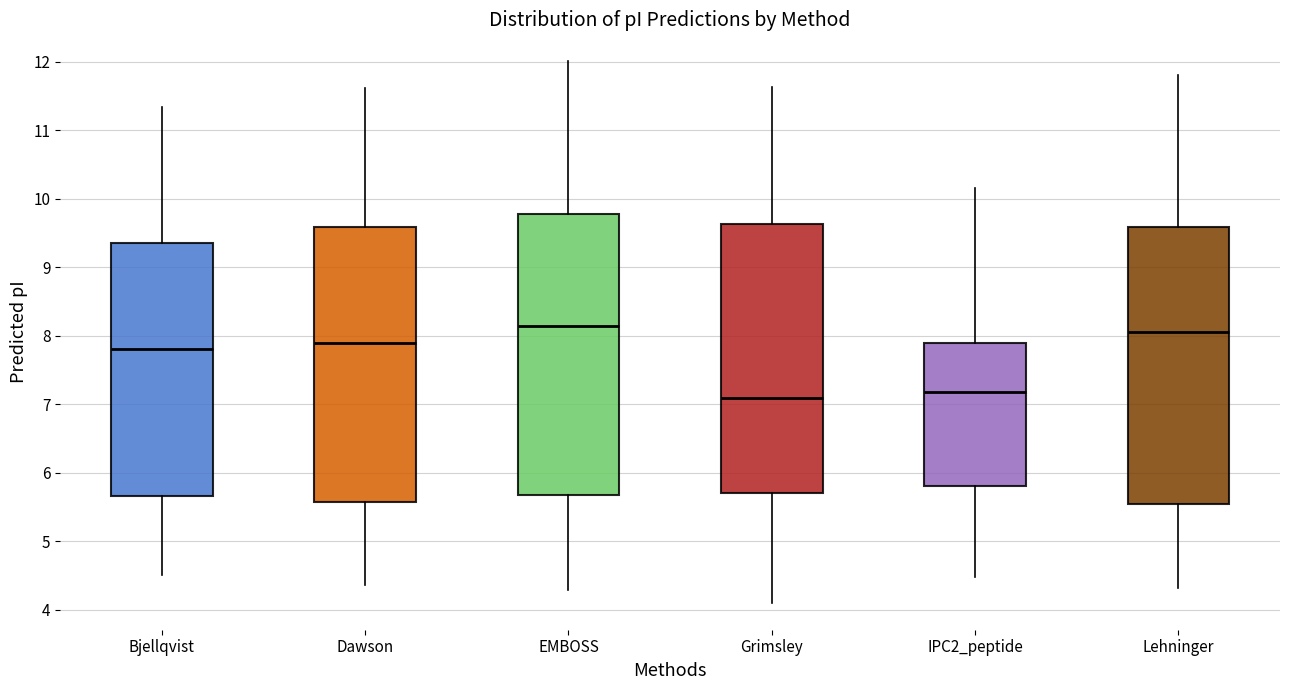

Where does the lower whisker of the box for Bjellqvist end on the y-axis? The values are not printed on the chart, so give them approximately, as read against the axis.

4.5